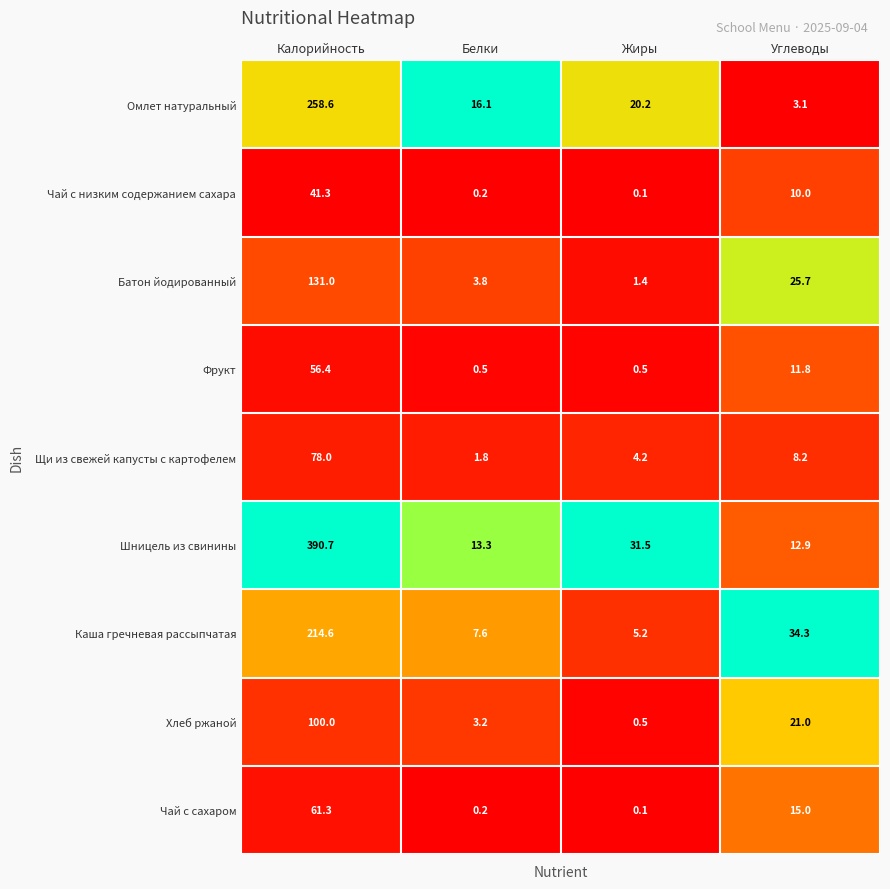

What is the difference between the Хлеб ржаной values at Углеводы and Жиры?

20.5